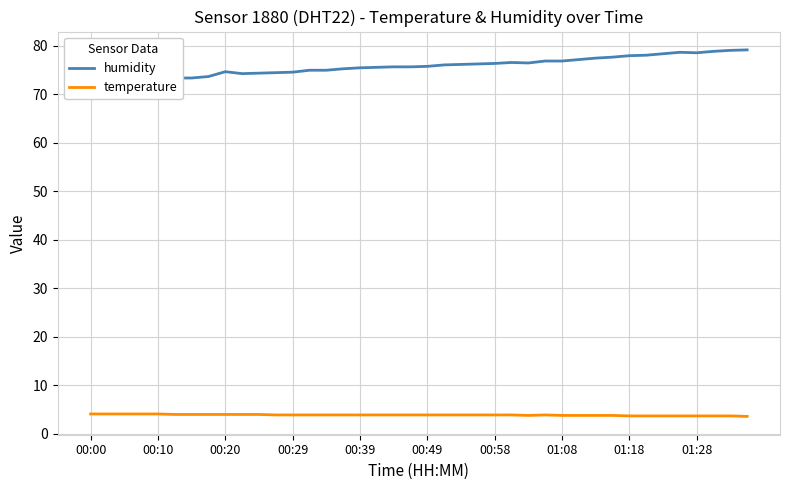

The value of temperature at 00:20 is 4.0. True or false?

True